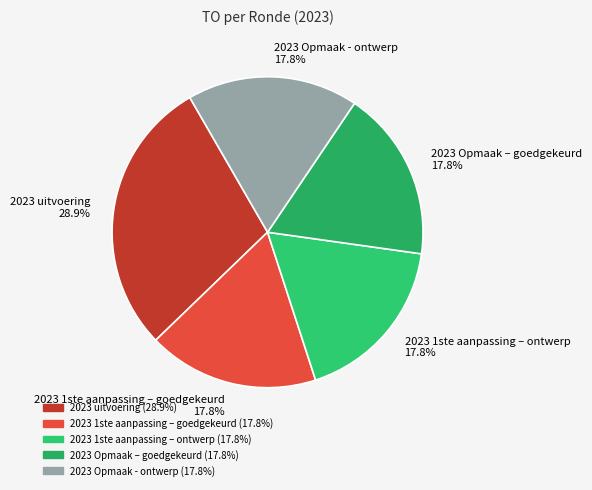

Do 2023 Opmaak - ontwerp and 2023 Opmaak – goedgekeurd together represent more than half of the pie?

No